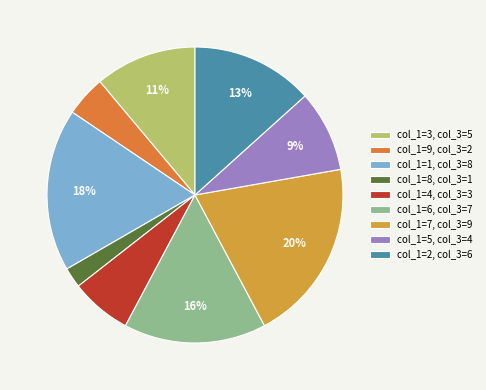

Rank the categories by value from highest to lowest.

col_1=7, col_3=9, col_1=1, col_3=8, col_1=6, col_3=7, col_1=2, col_3=6, col_1=3, col_3=5, col_1=5, col_3=4, col_1=4, col_3=3, col_1=9, col_3=2, col_1=8, col_3=1